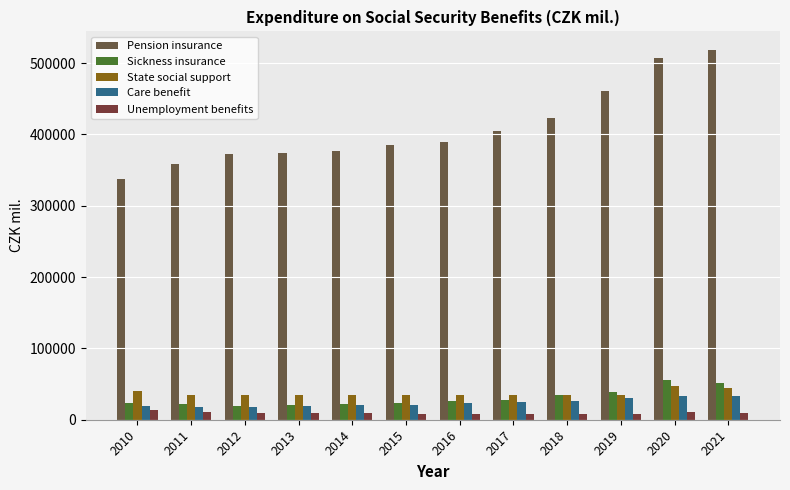

How many series are shown in this chart?

5